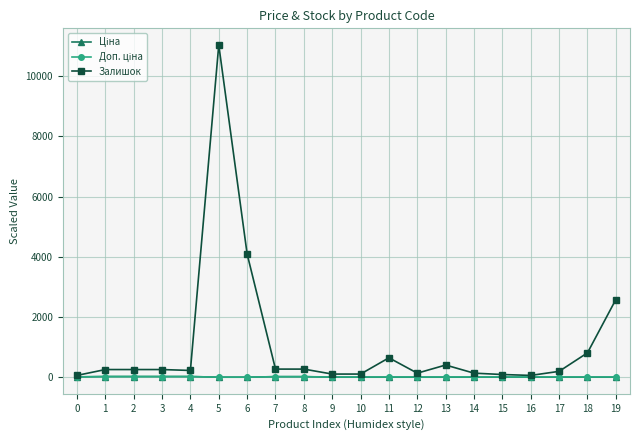

The value of Залишок at 11 is 645.0. True or false?

True